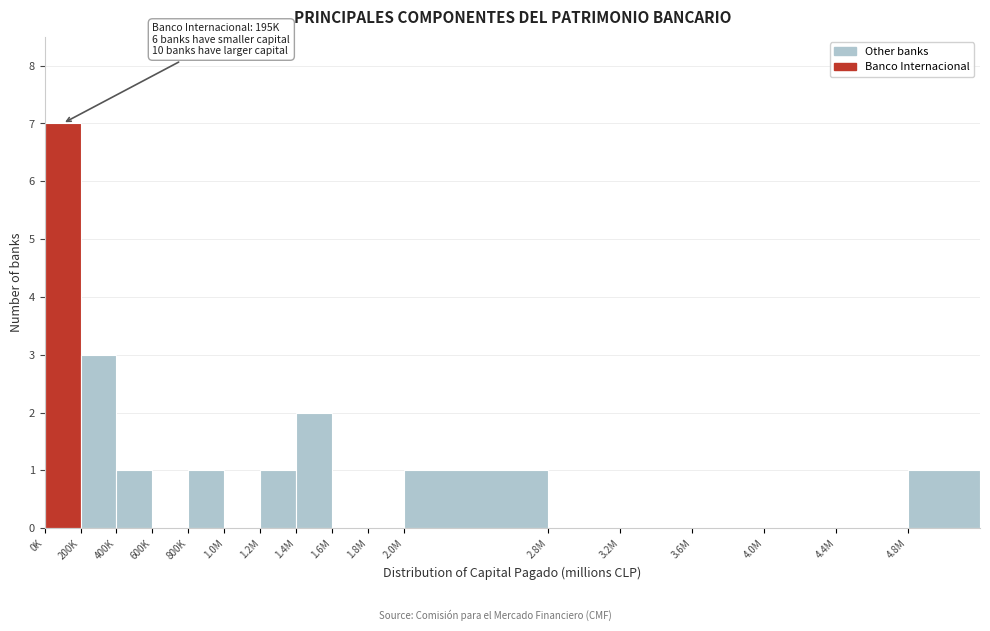

Reading right to left, transcribe all the data shown in this chart.

4.8M=1	4.4M=0	4.0M=0	3.6M=0	3.2M=0	2.8M=0	2.0M=1	1.8M=0	1.6M=0	1.4M=2	1.2M=1	1.0M=0	800K=1	600K=0	400K=1	200K=3	0K=7